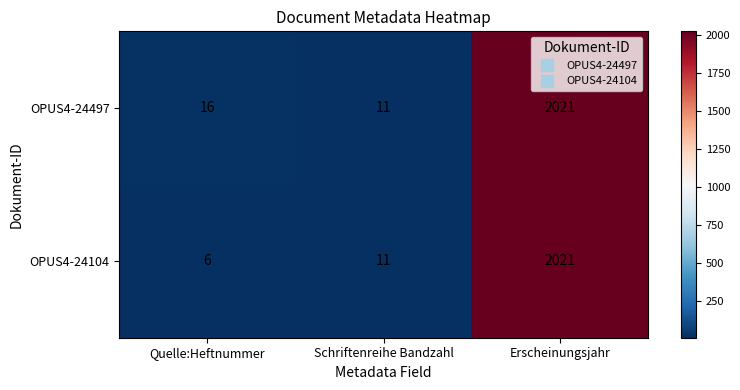

At which label does OPUS4-24497 reach its minimum?

Schriftenreihe Bandzahl